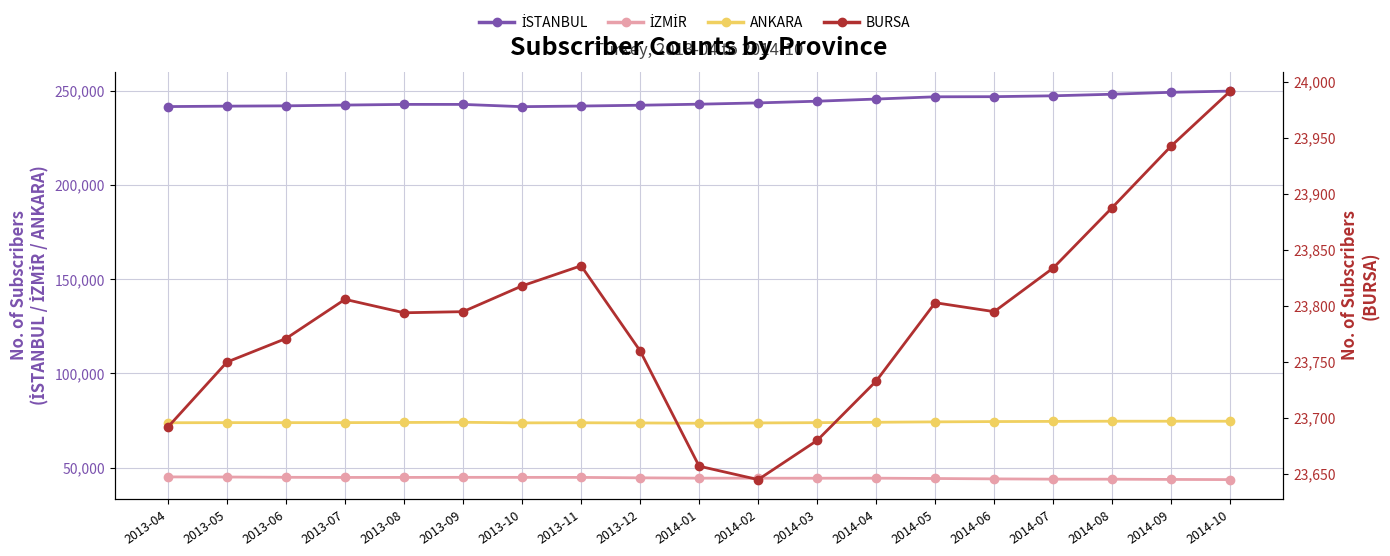

Rank the series by their maximum value, from highest to lowest.

İSTANBUL, ANKARA, İZMİR, BURSA